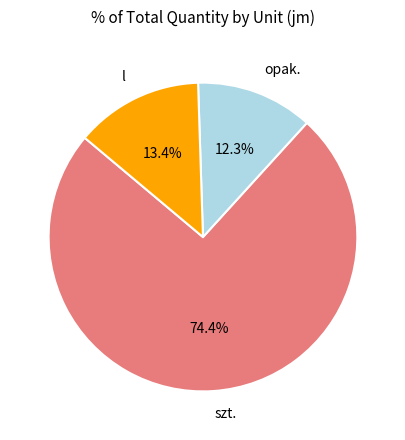

Count the number of slices in the pie.

3